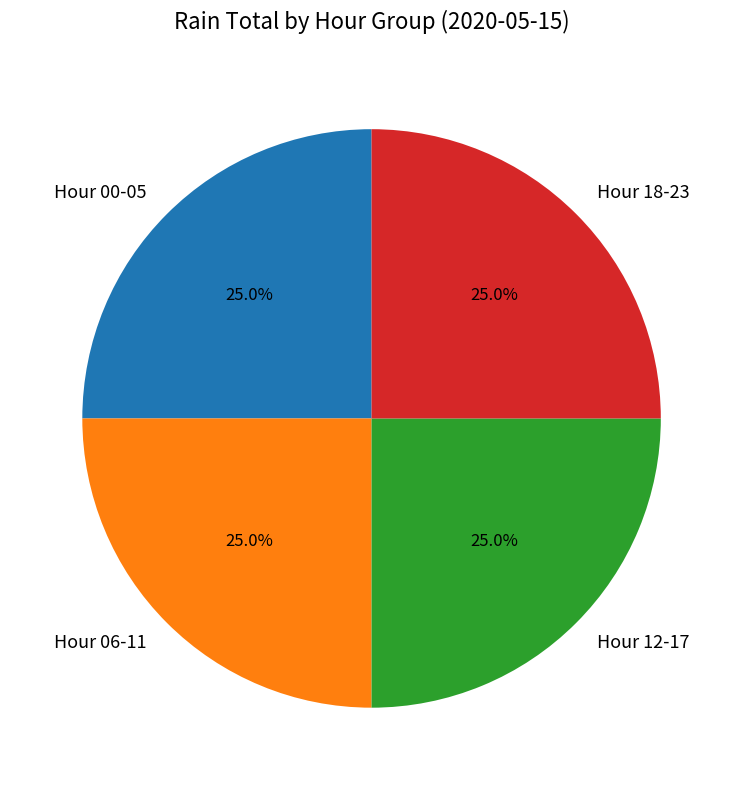

Count the number of slices in the pie.

4